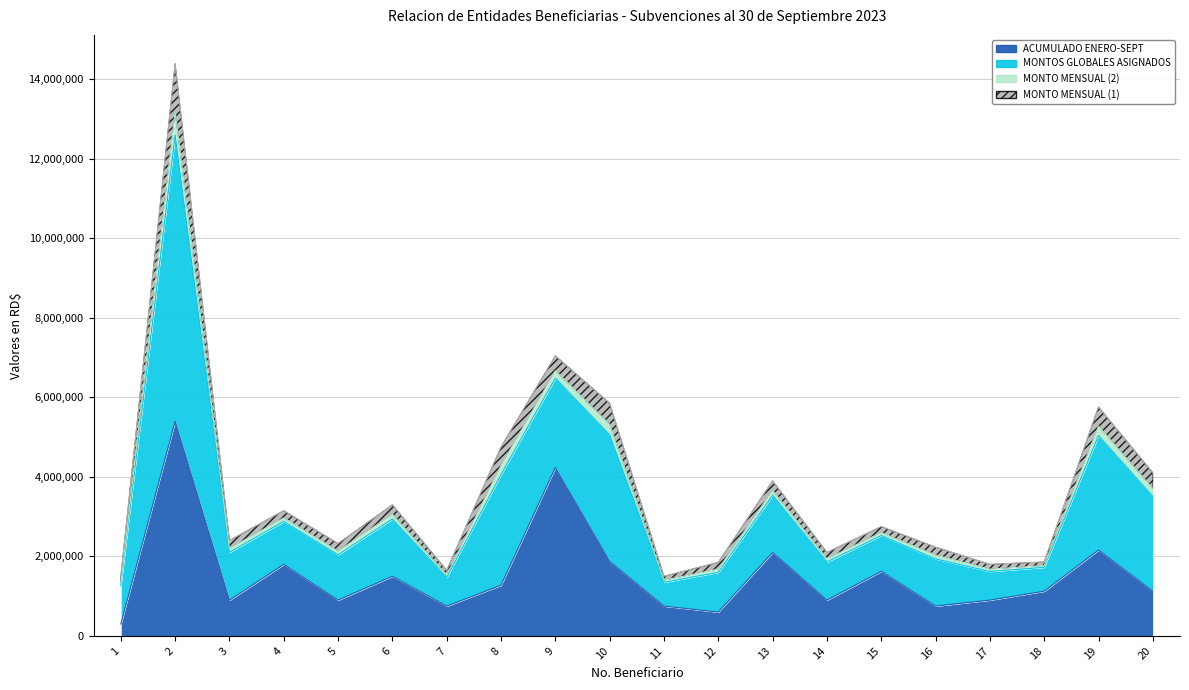

Is it true that MONTOS GLOBALES ASIGNADOS equals 1782580.9 at 19?

False